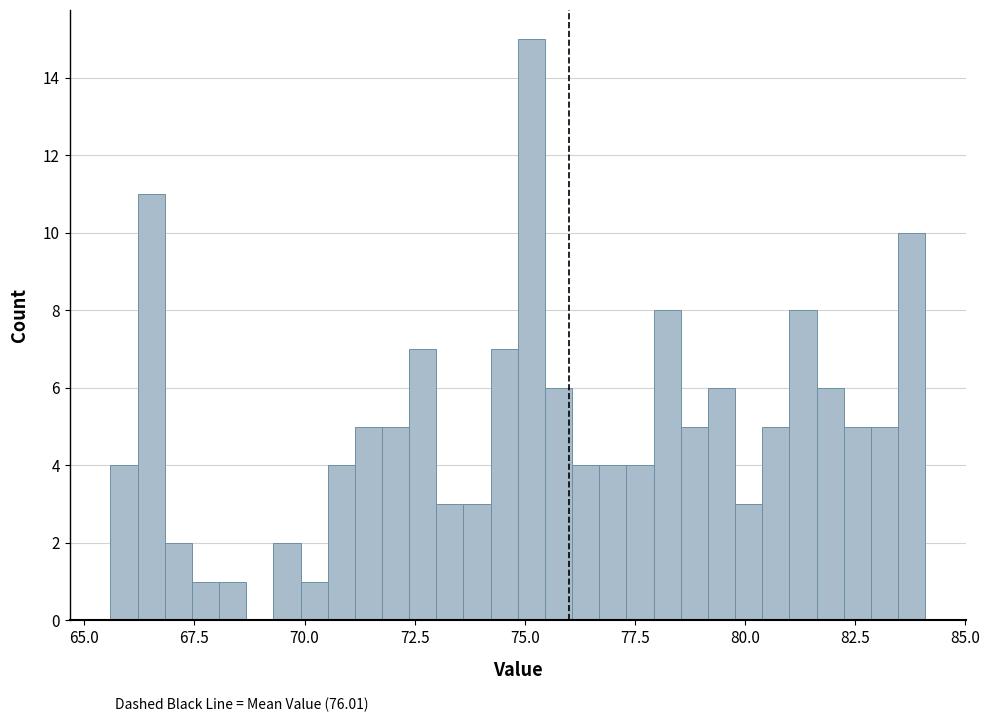

Around what value on the x-axis is the tallest bar? Give the approximate position of its centre, as read against the axis.

75.0